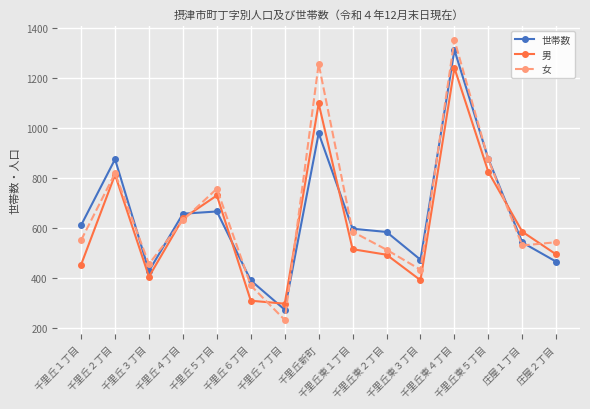

At which category is the sum across all series the highest?

千里丘東４丁目